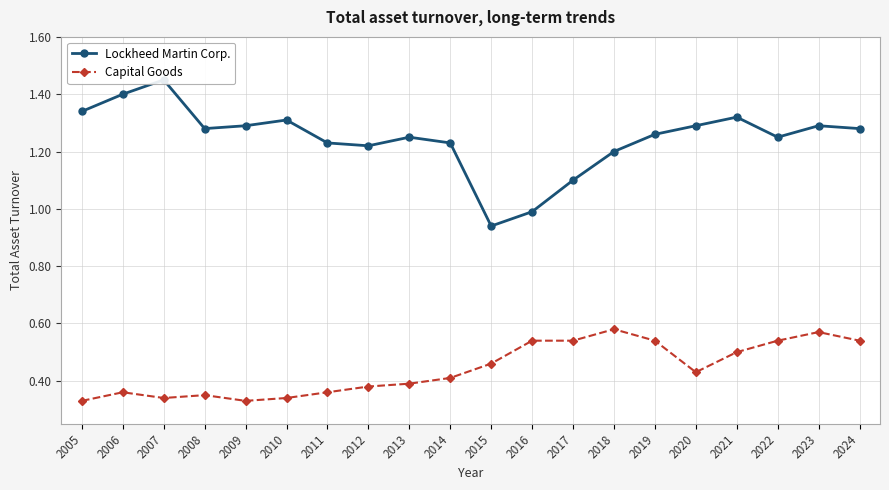

Which label corresponds to the largest value in the chart?

2007